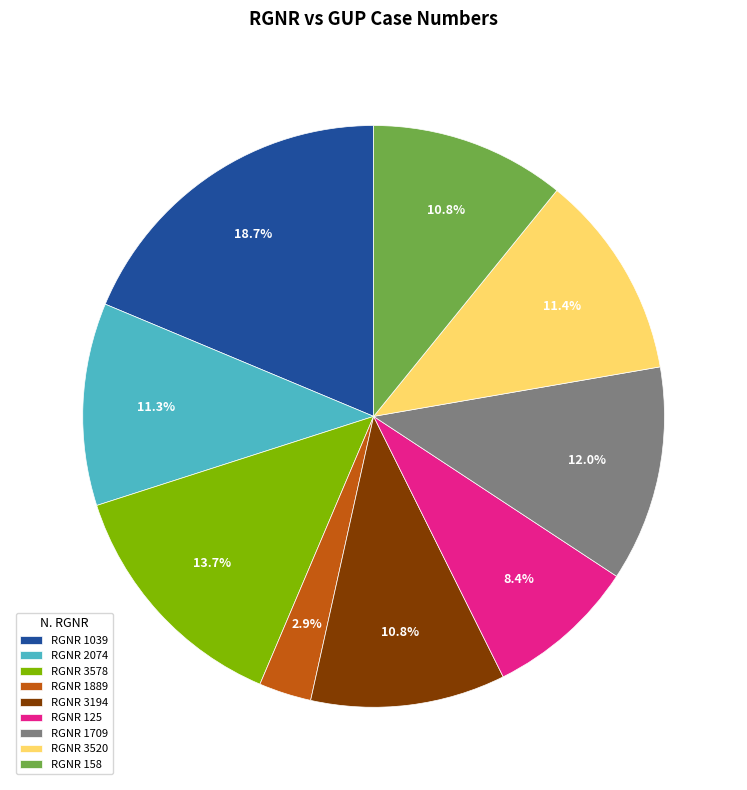

Which has a higher value, RGNR 1039 or RGNR 125?

RGNR 1039